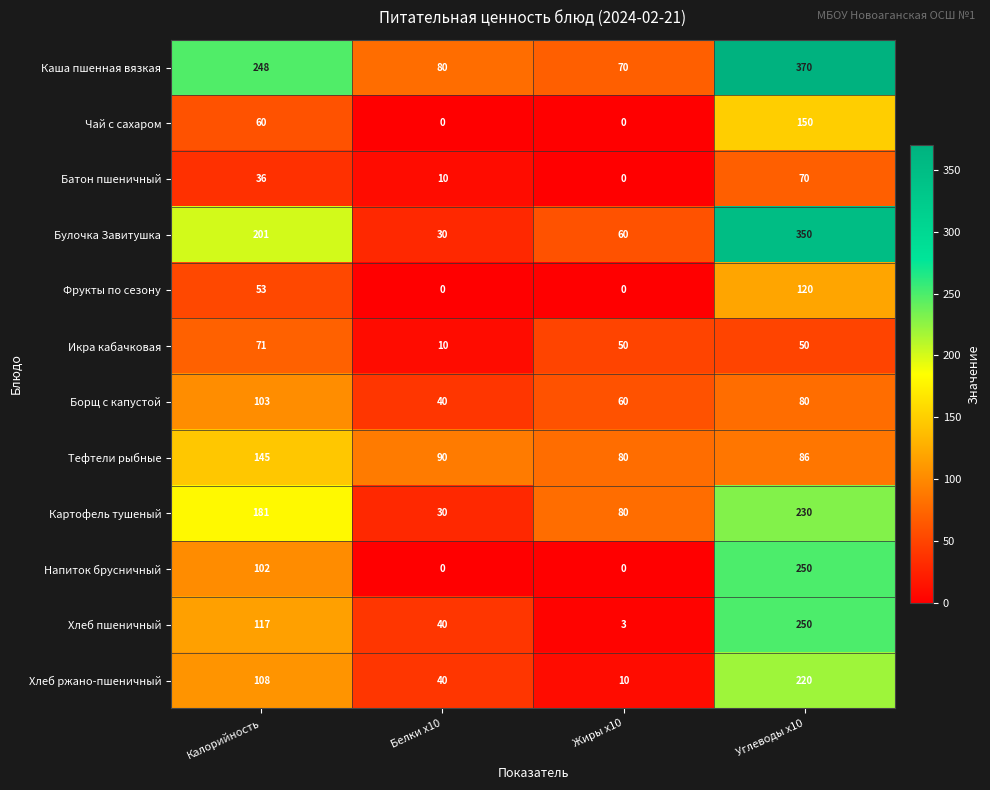

What is the total value across all series at Белки x10?

370